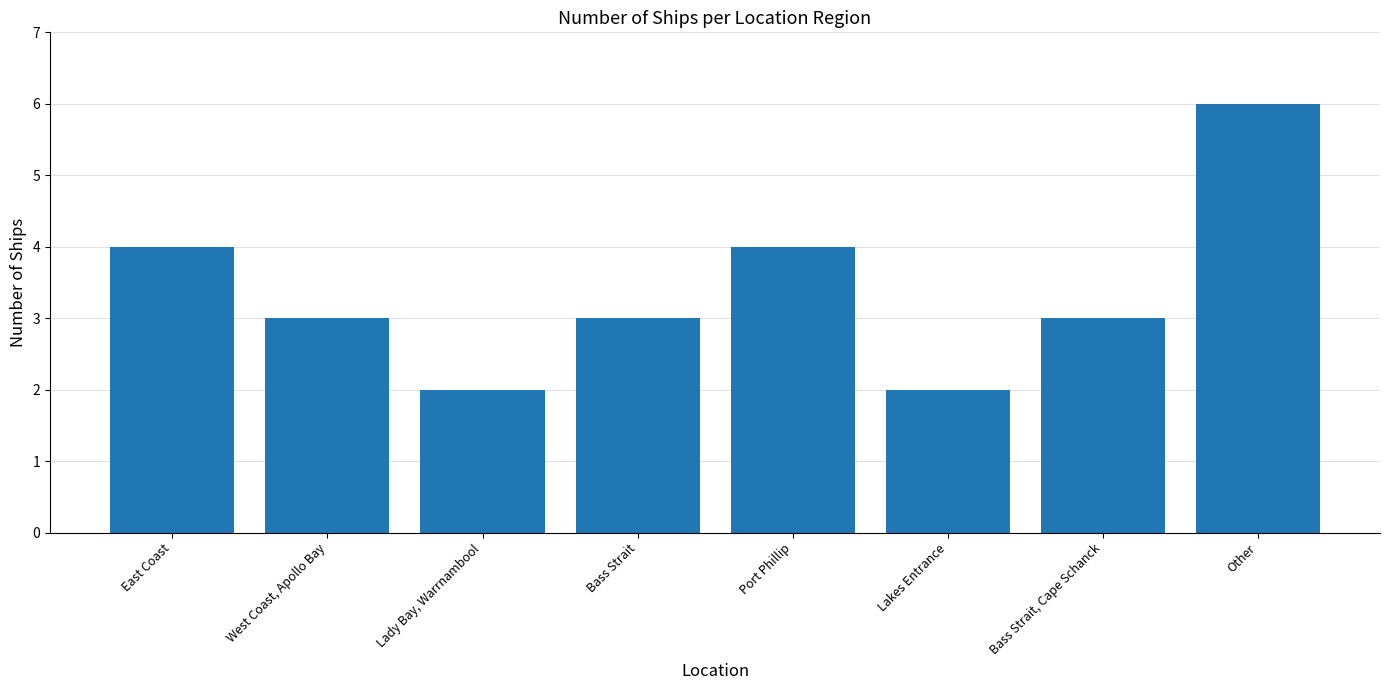

What is the greatest value displayed?

6